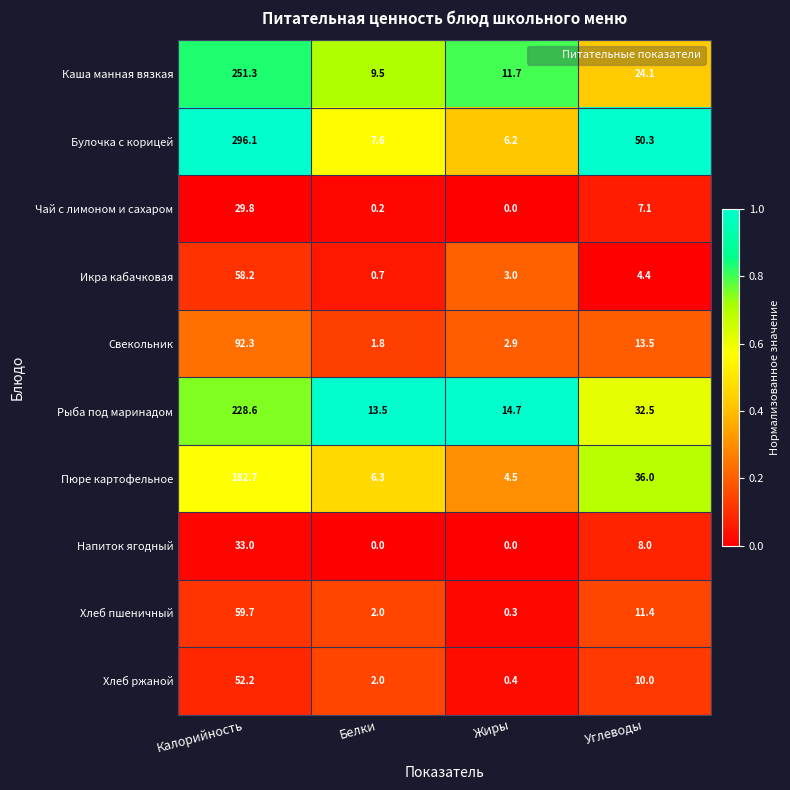

What is the difference between the Чай с лимоном и сахаром values at Жиры and Калорийность?

29.8